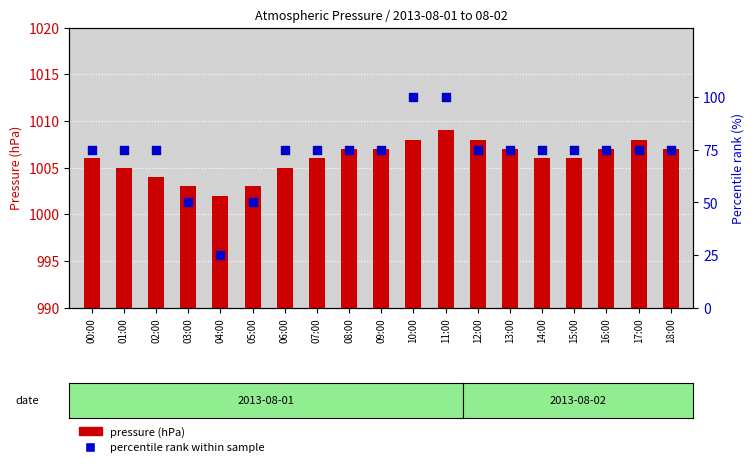

Which series contains the lowest Y value?

percentile rank